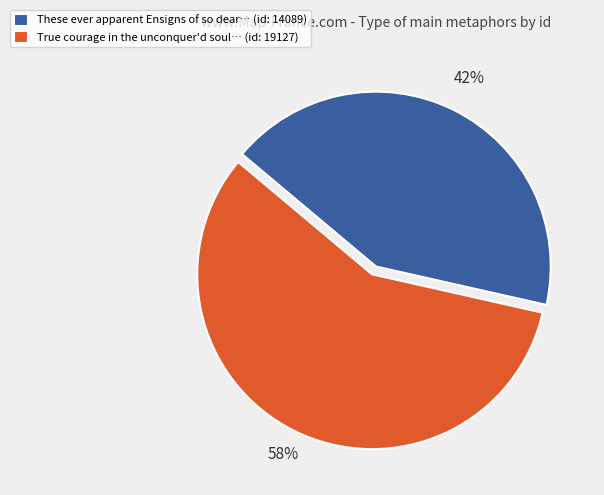

To the nearest percent, what percentage of the pie is These ever apparent Ensigns of so dear… (id: 14089)?

42%